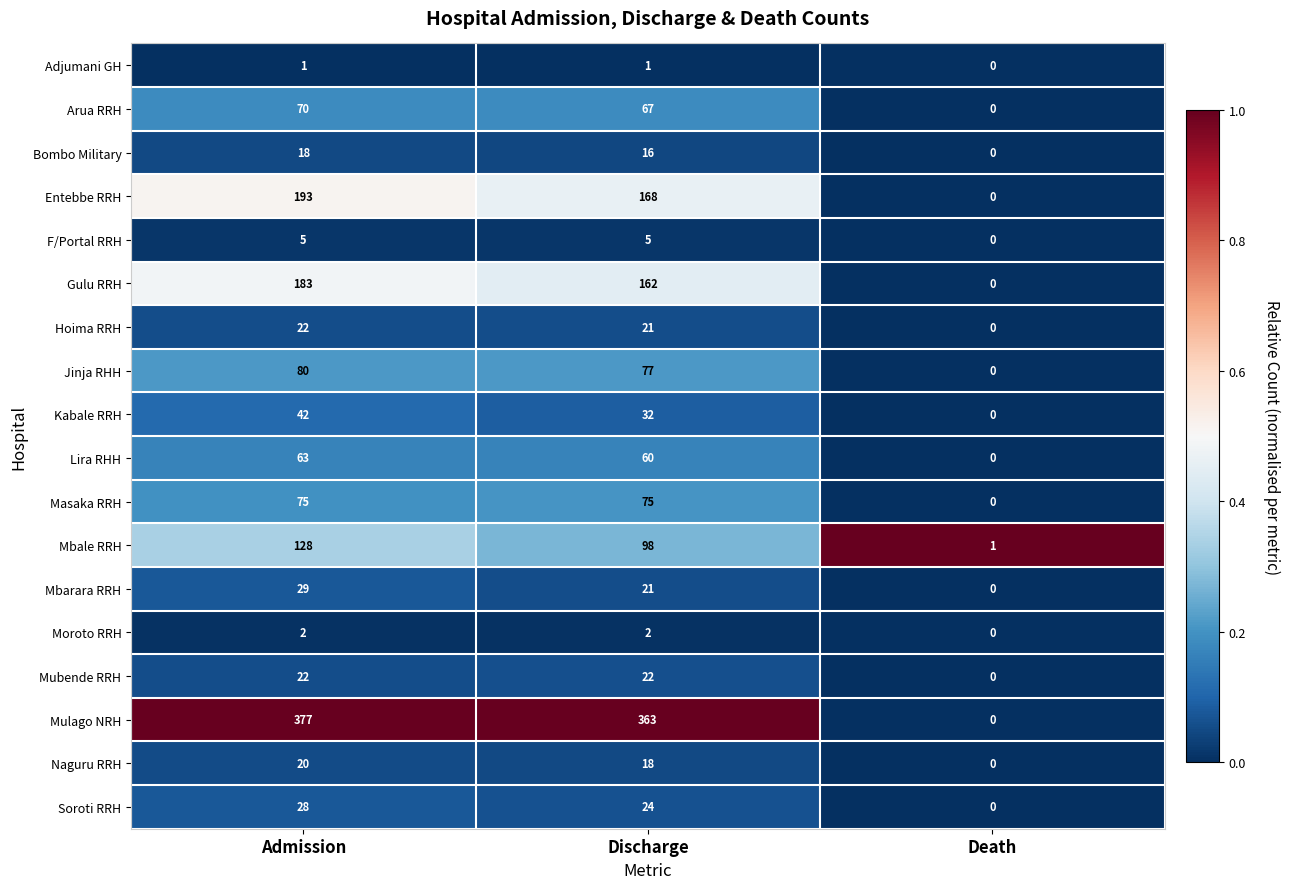

At how many categories does at least one series exceed 0?

3